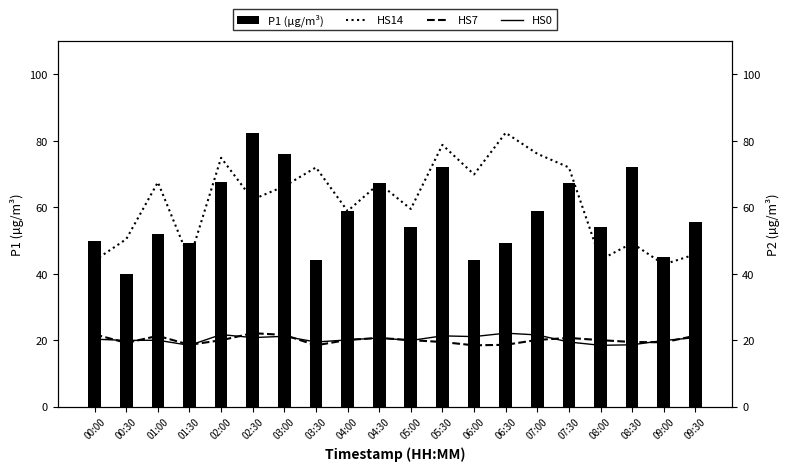

Which category has the highest value across all series?

02:30